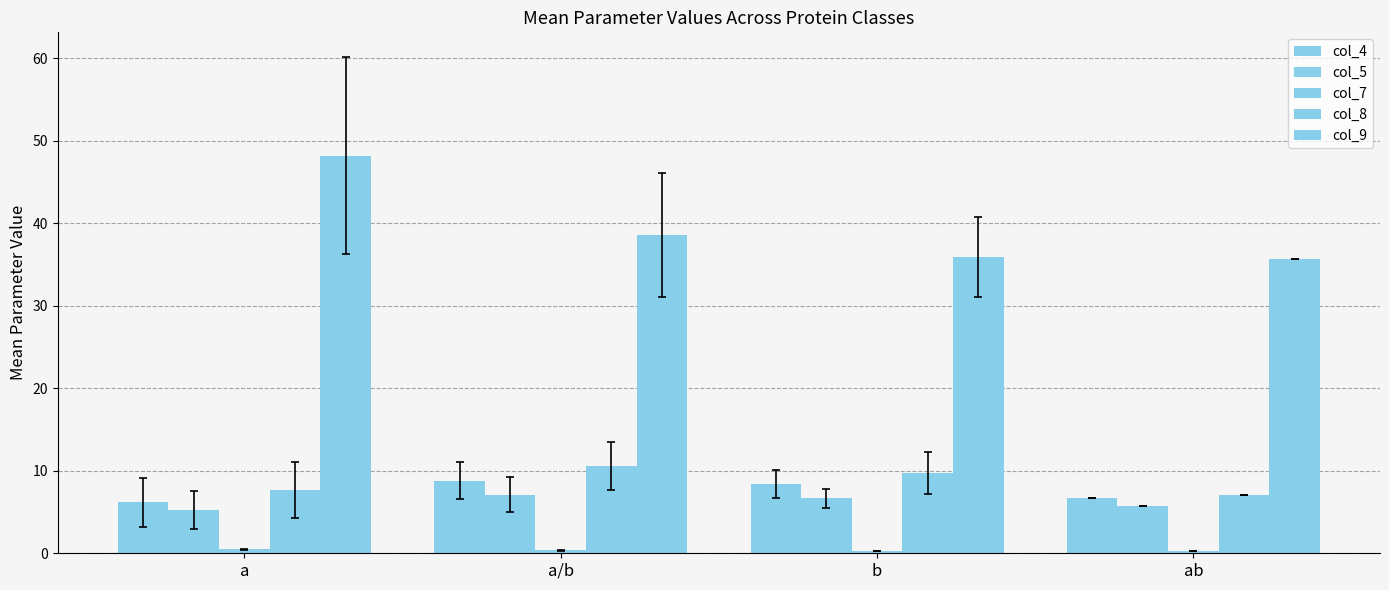

How many data points in col_8 are less than 9?

2